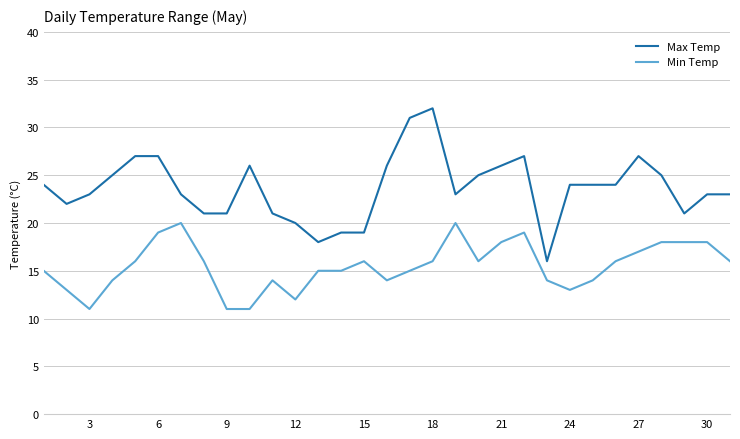

What is the difference between the maximum and minimum values in the Max Temp series?

16